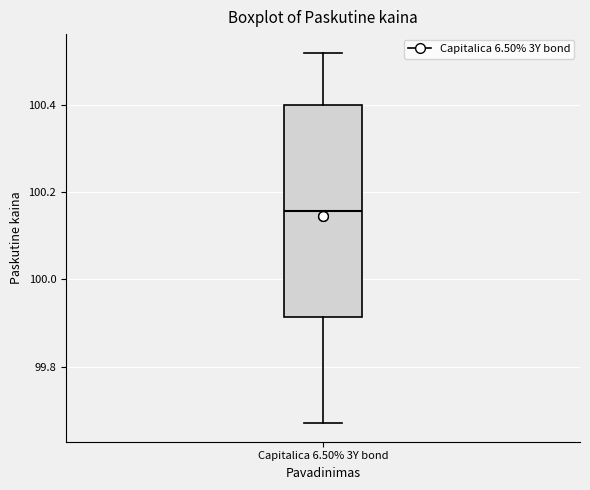

Transcribe this box plot: give where the median line is, the range the box spans, and where the two whiskers end, as read against the y-axis. The values are not printed on the chart, so give them approximately, as read against the axis.

median 100.16, box 99.92 to 100.40, whiskers 99.68 to 100.52